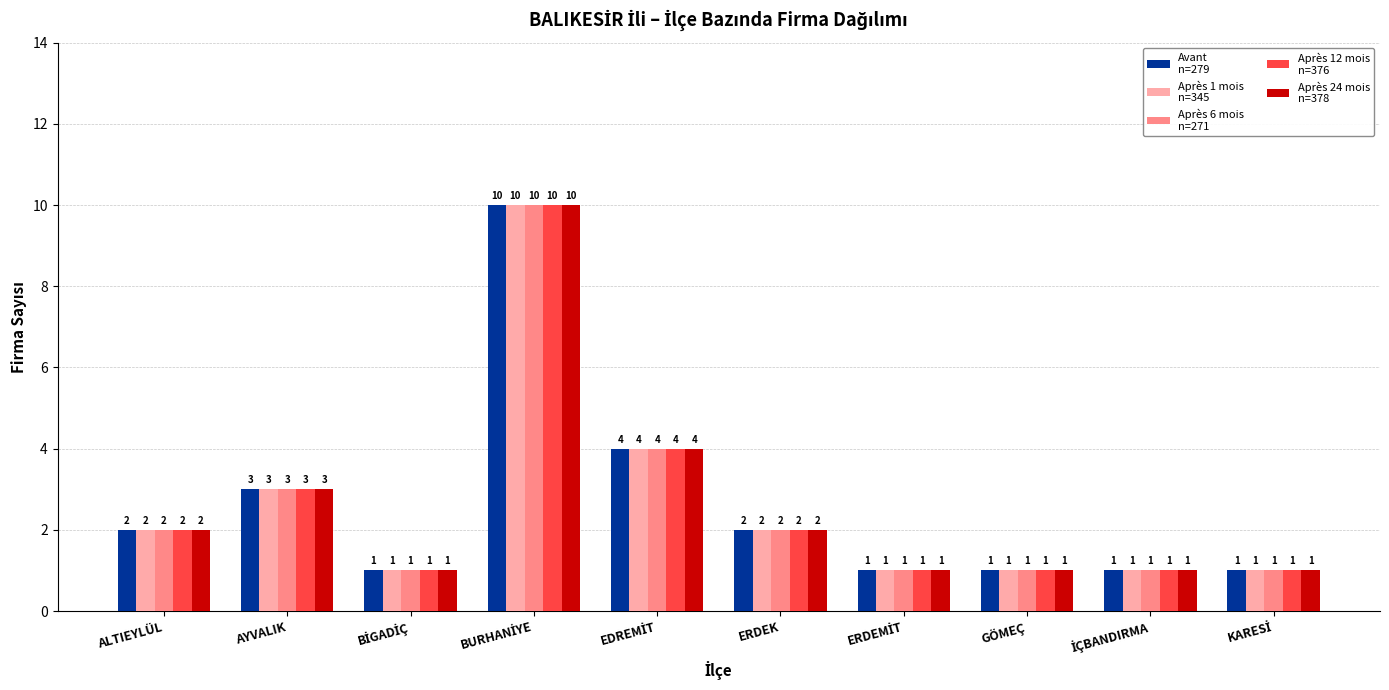

What is the greatest value displayed?

10